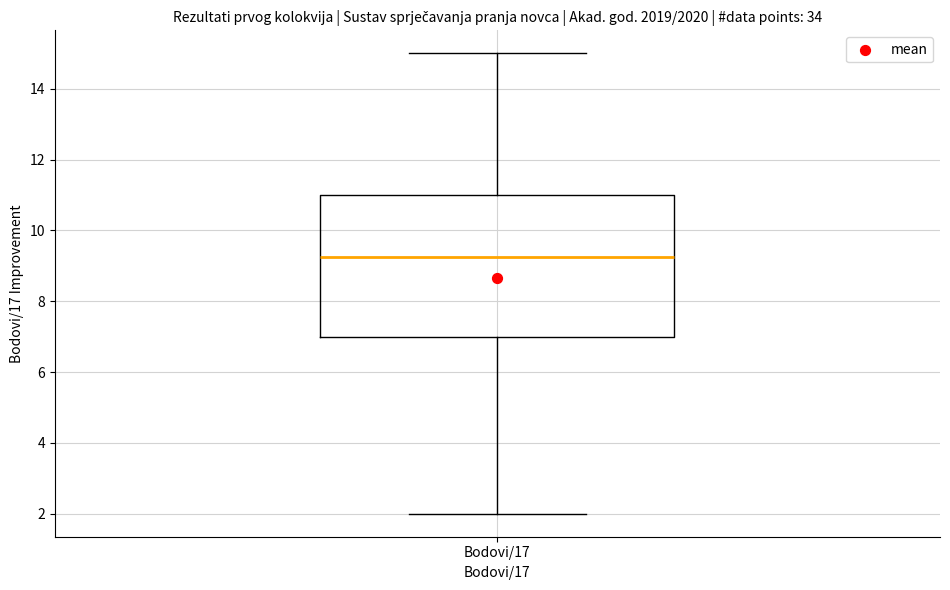

Read this box plot against the y-axis: the position of the median line, the range covered by the box, and the ends of both whiskers. The values are not printed on the chart, so give them approximately, as read against the axis.

median 9.2, box 7.0 to 11.0, whiskers 2.0 to 15.0